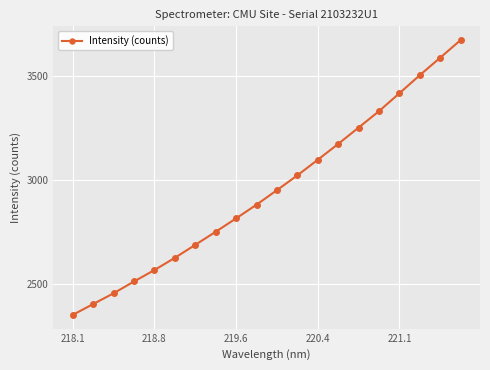

What is the value of the 4th point from the left?

2513.7